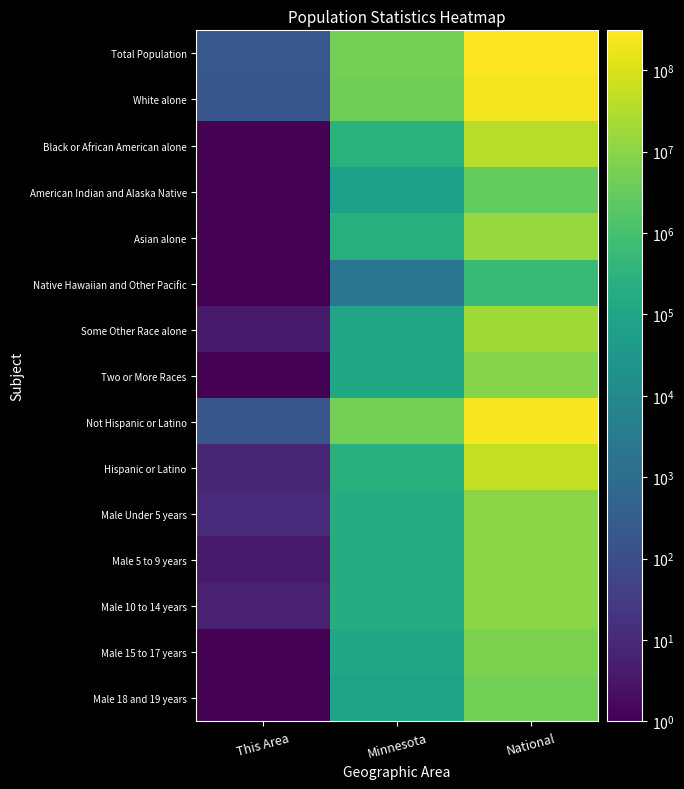

How many data points does each series have?

3